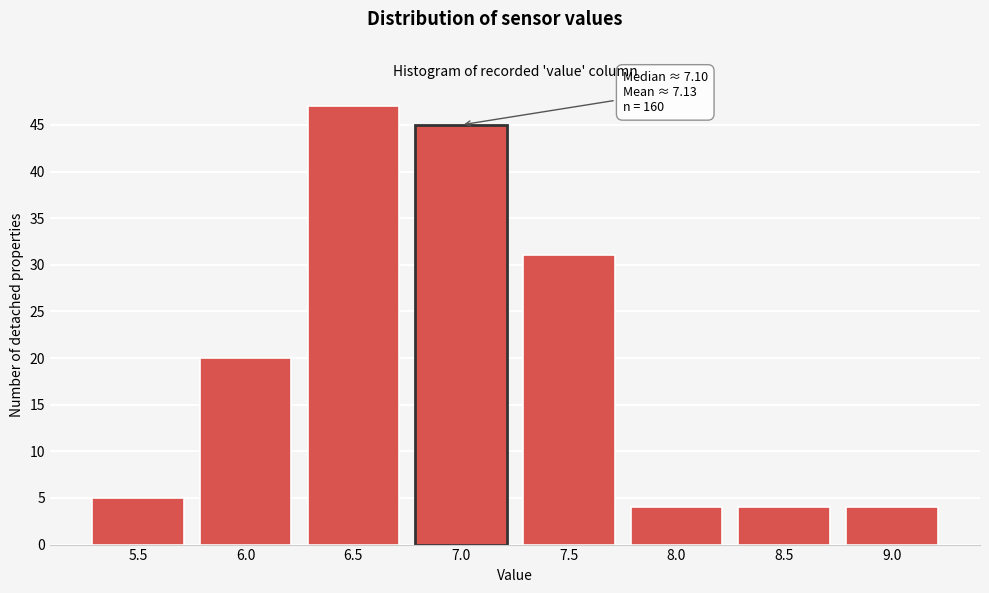

Reading left to right, what are all the values shown in this chart?

5	20	47	45	31	4	4	4